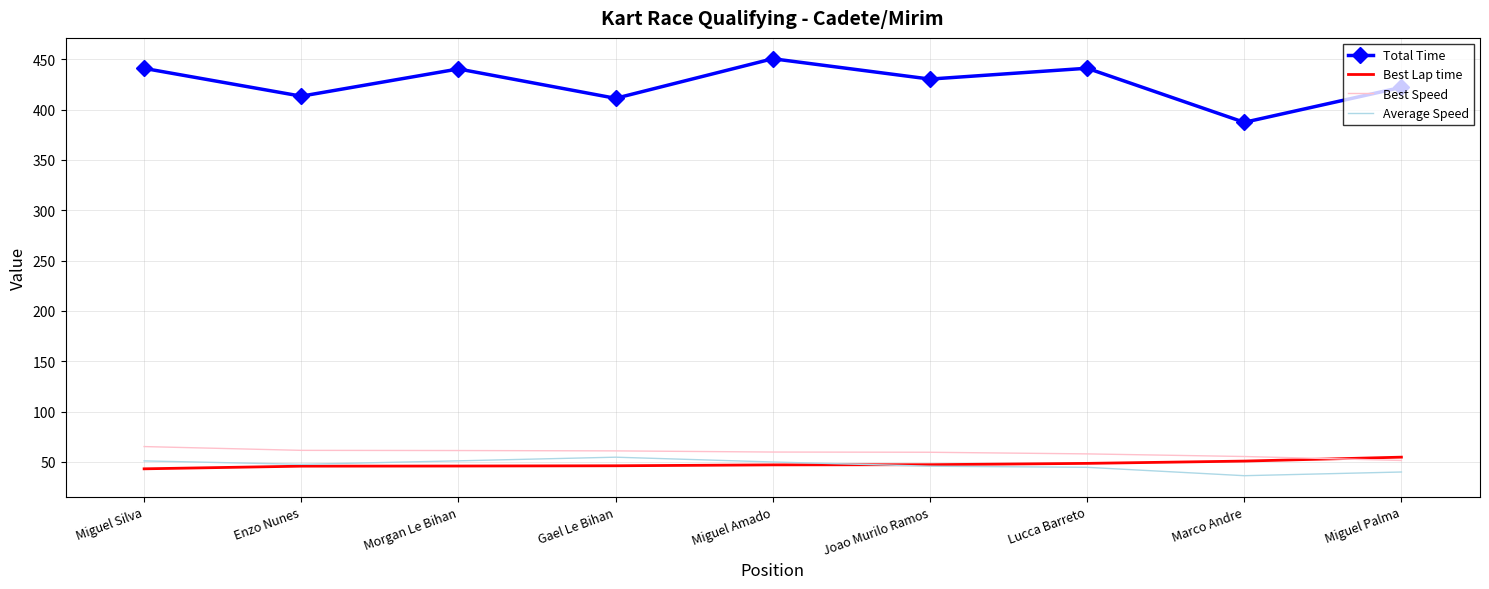

At how many categories does at least one series exceed 362?

9